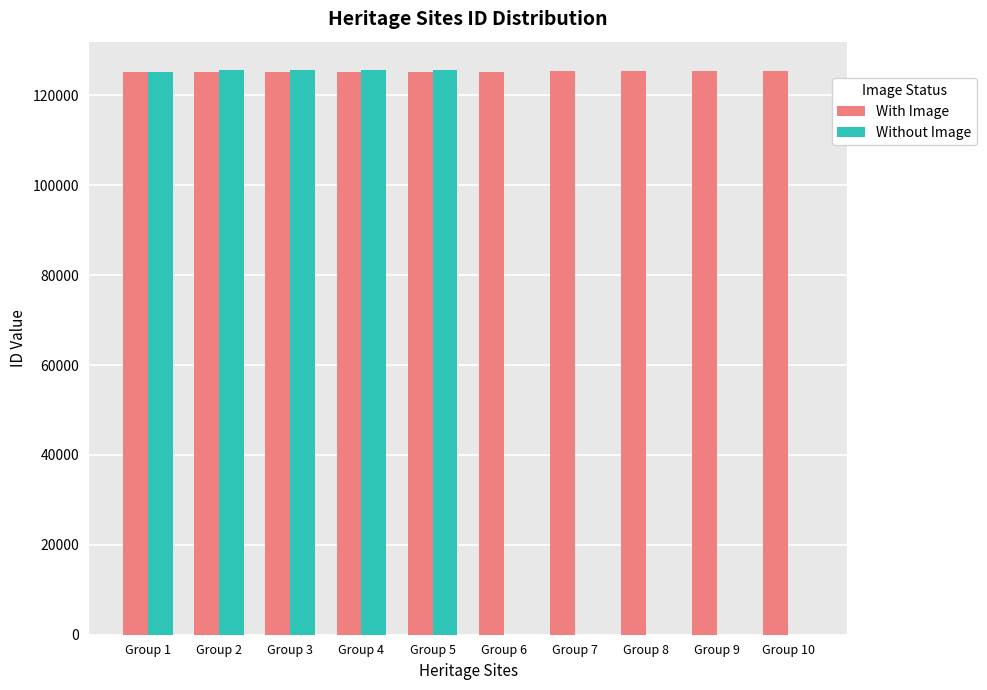

What are all the series names shown in the legend?

With Image, Without Image